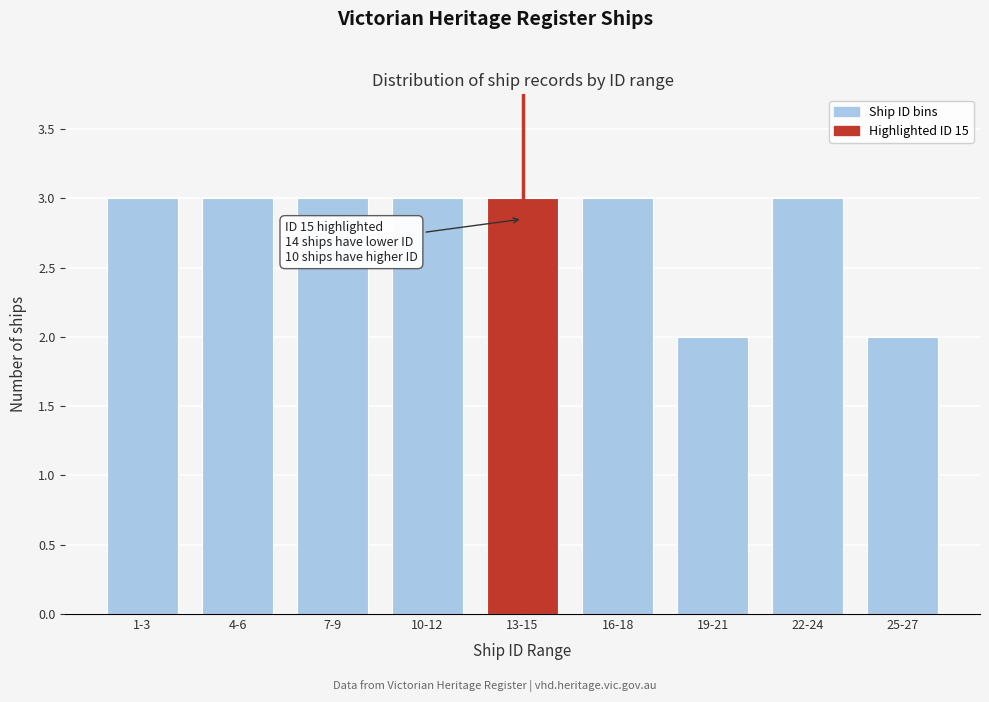

Reading left to right, what are all the values shown in this chart?

1-3=3	4-6=3	7-9=3	10-12=3	13-15=3	16-18=3	19-21=2	22-24=3	25-27=2